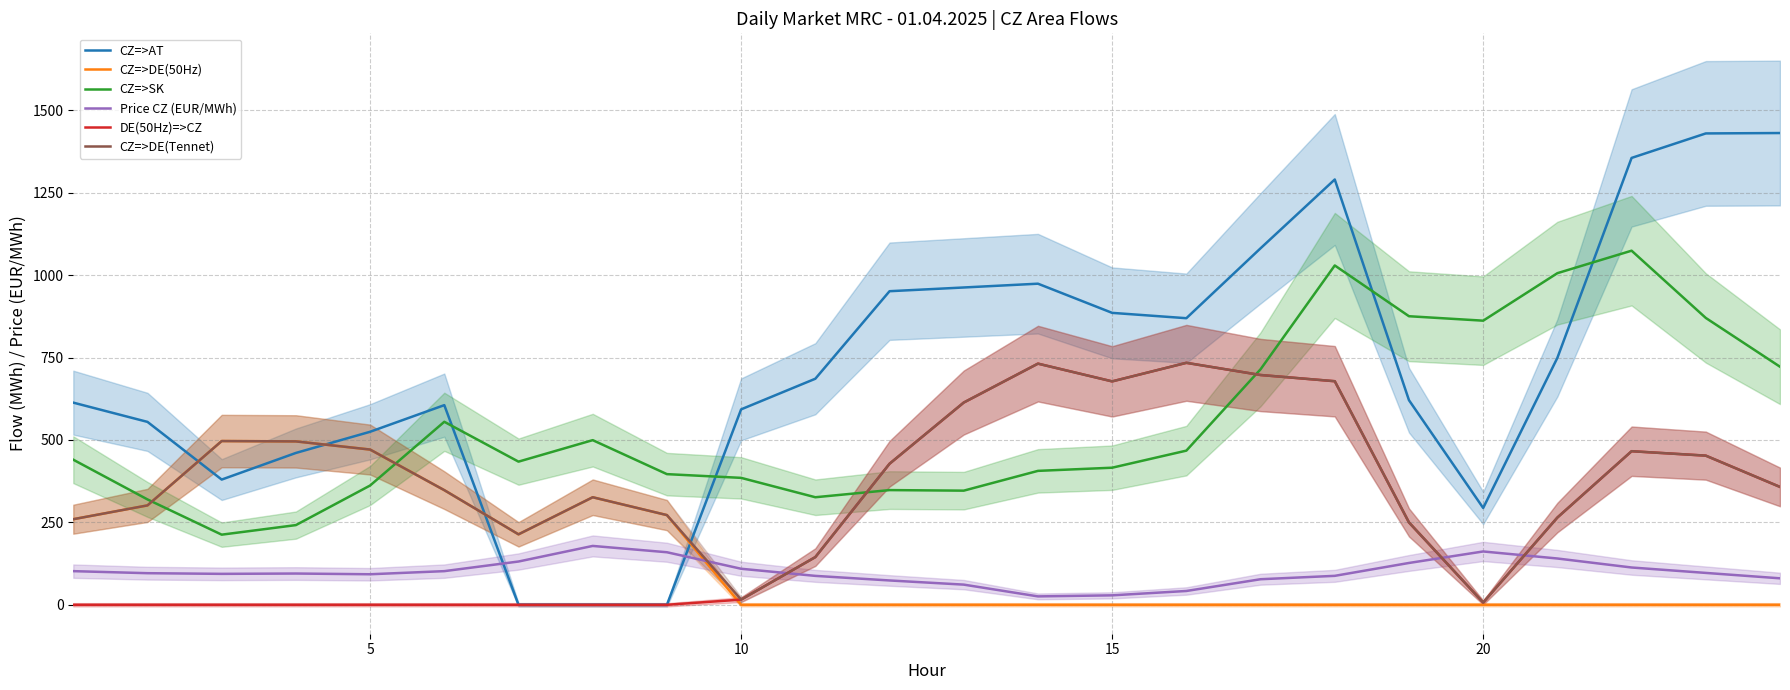

True or false: CZ=>SK and Price CZ (EUR/MWh) intersect in this chart.

False